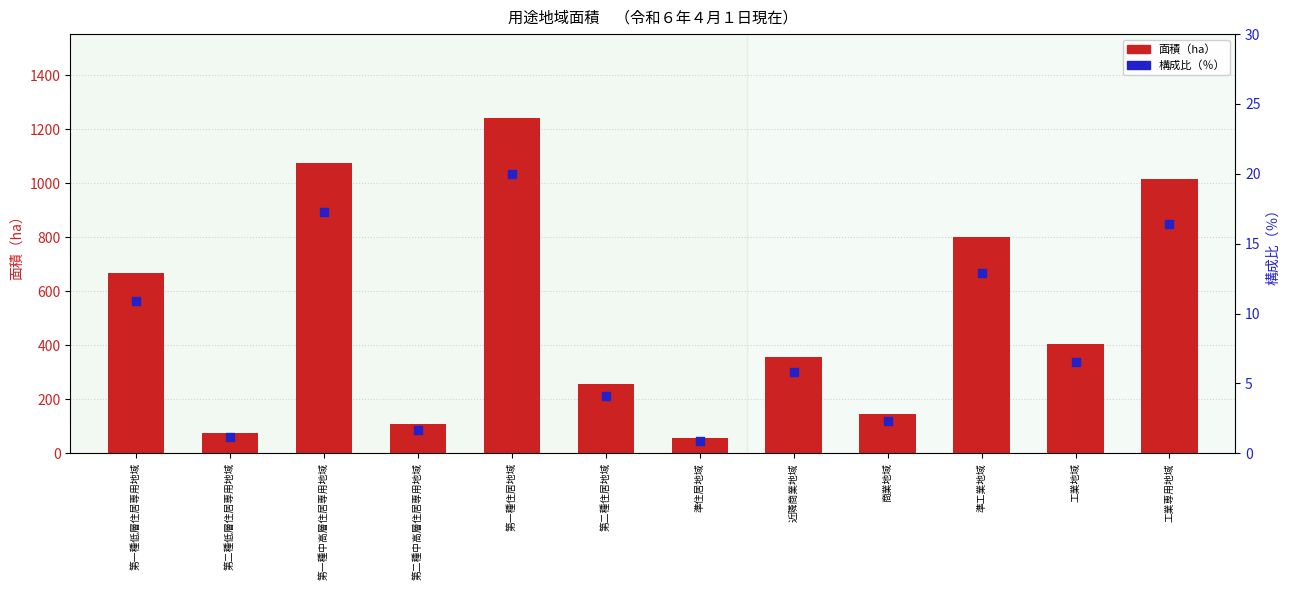

Which series has the largest Y range (max minus min)?

面積（ha）